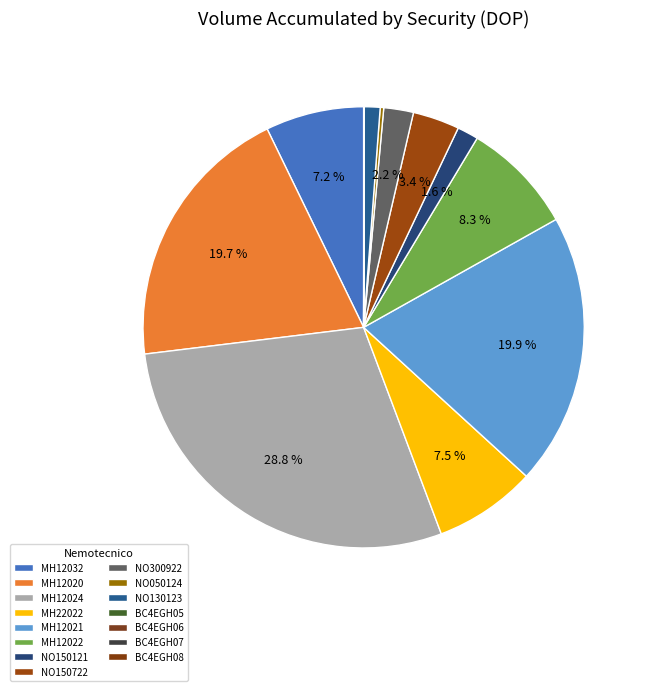

What is the change in value from MH12021 to MH12022?

-187860075.0